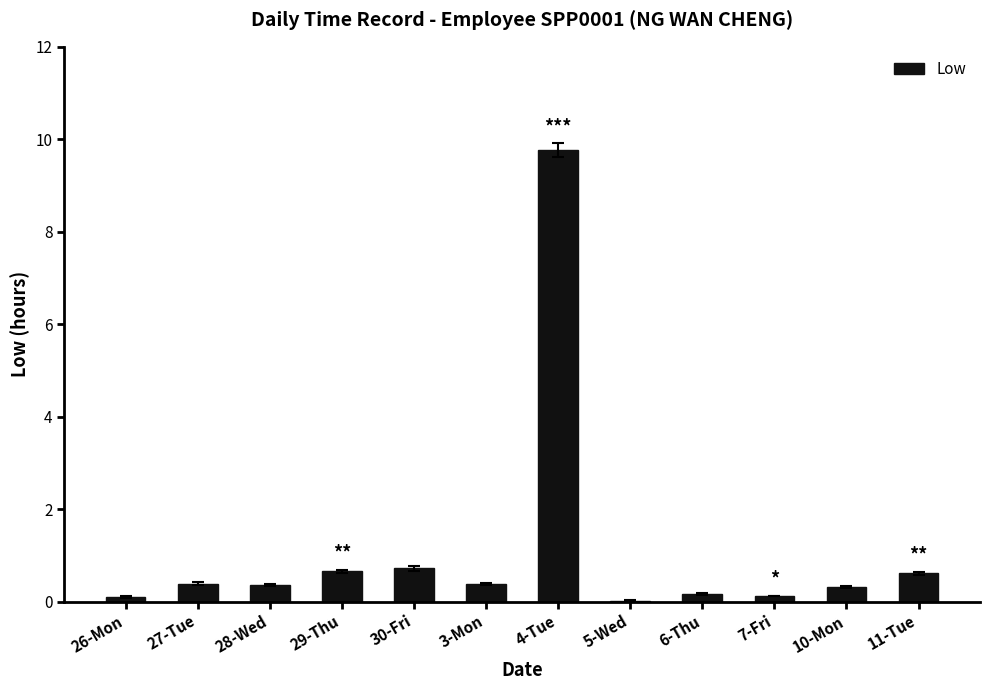

What is the maximum value shown in the chart?

9.8